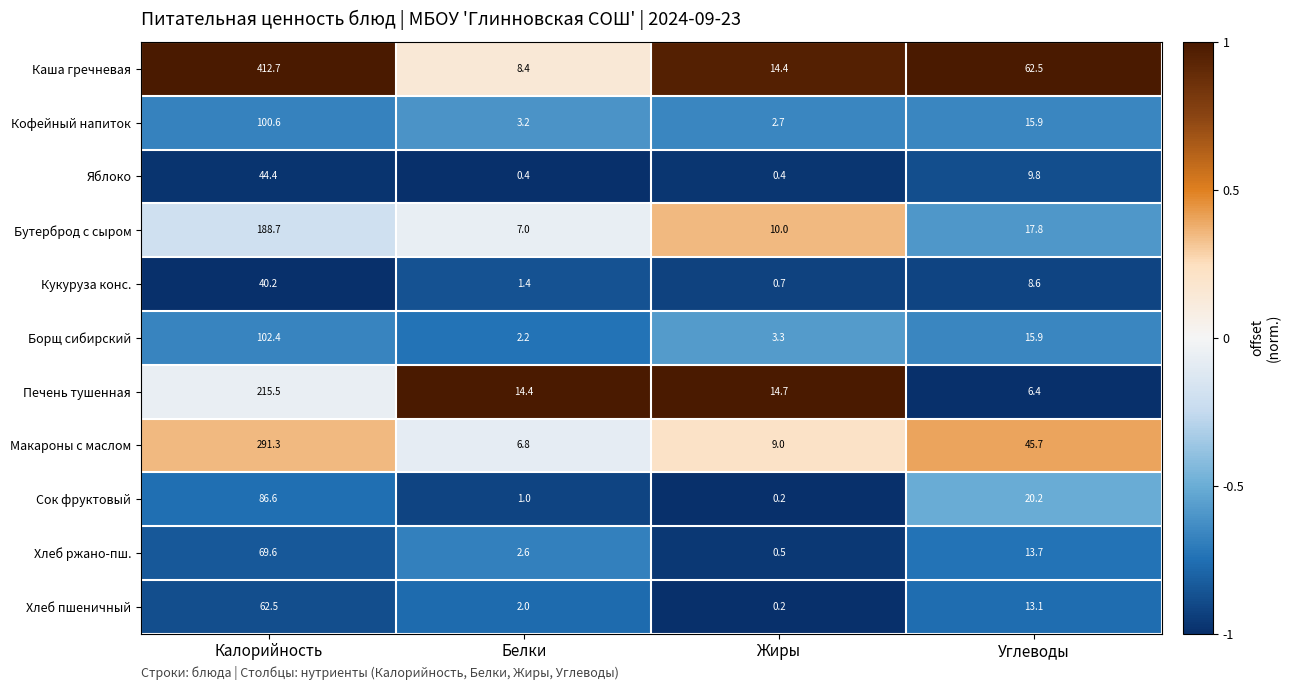

At which label does Кофейный напиток first exceed 15?

Калорийность